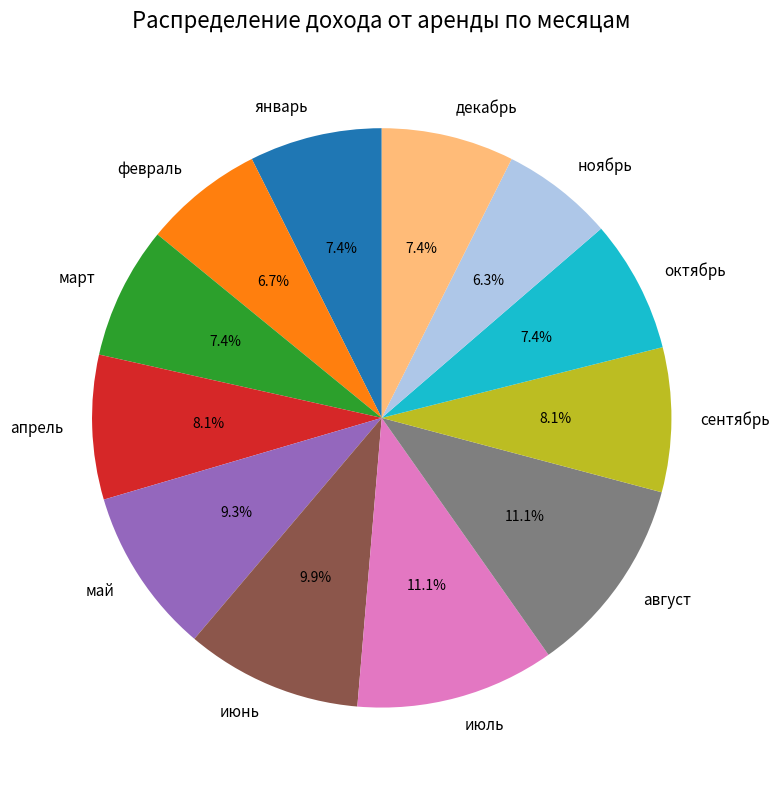

Approximately how many times larger is the value at июнь compared to октябрь?

1.3